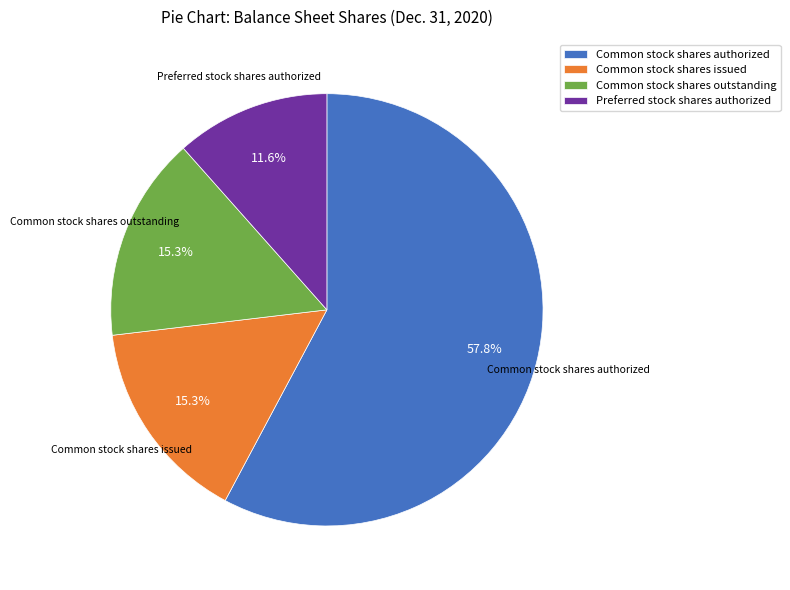

How many segments does this pie chart have?

4